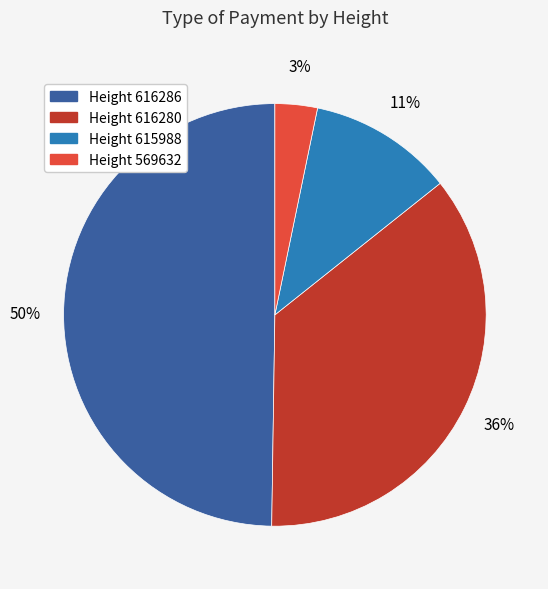

True or false: Height 615988 accounts for 23% of the total.

False